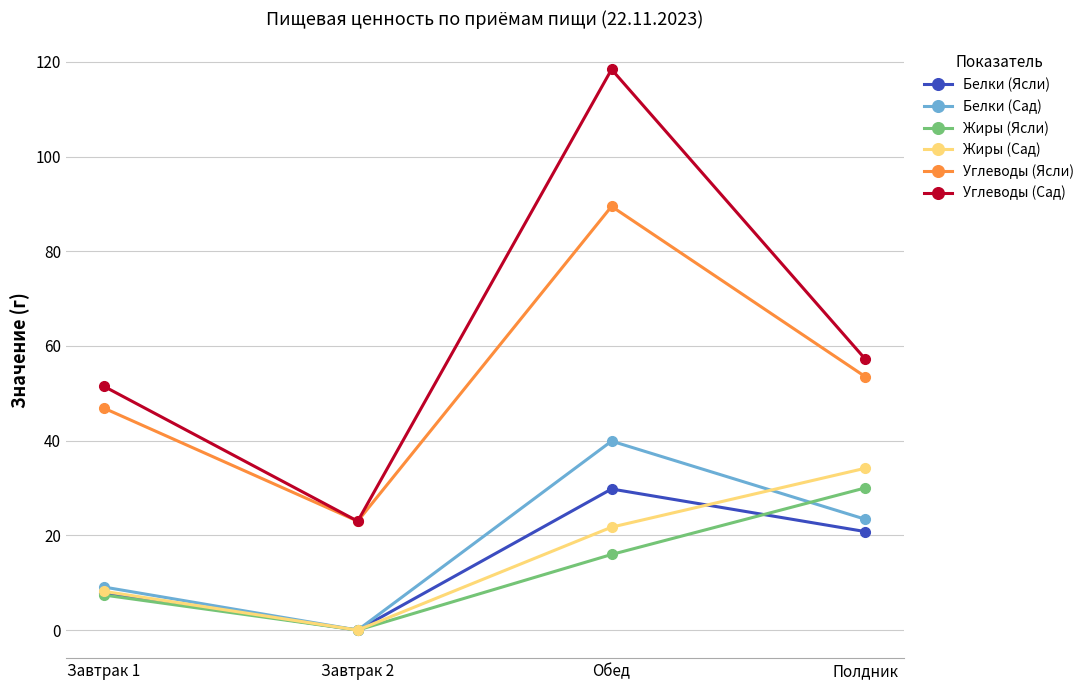

Reading left to right, transcribe all the data shown in this chart.

Белки (Ясли): 7.9	0.0	29.8	20.8
Белки (Сад): 9.1	0.0	39.9	23.4
Жиры (Ясли): 7.4	0.0	16.0	30.0
Жиры (Сад): 8.2	0.0	21.7	34.2
Углеводы (Ясли): 46.9	23.0	89.5	53.5
Углеводы (Сад): 51.5	23.0	118.4	57.2